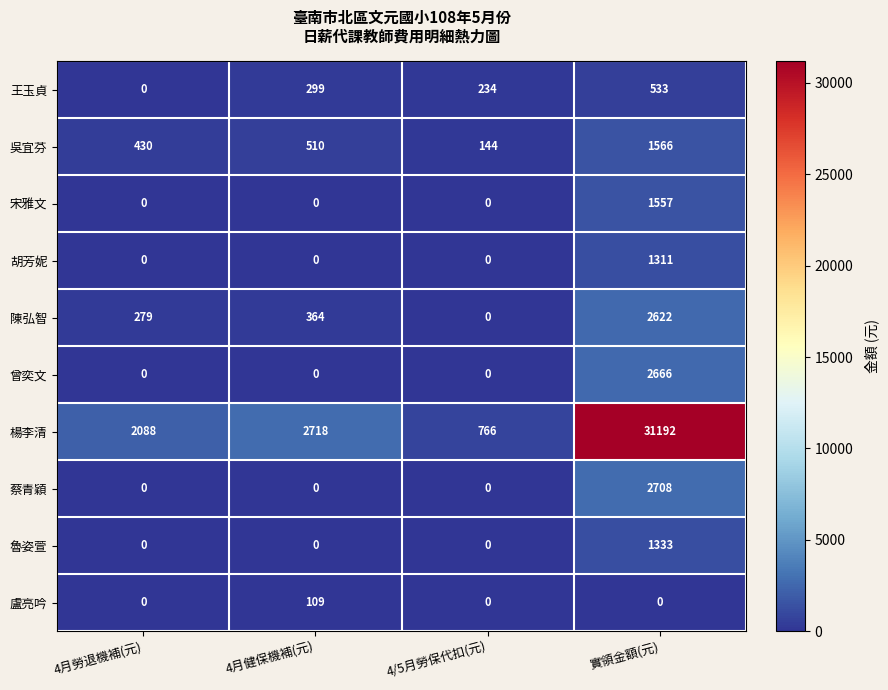

How many data points in 蔡青穎 are above 0?

1